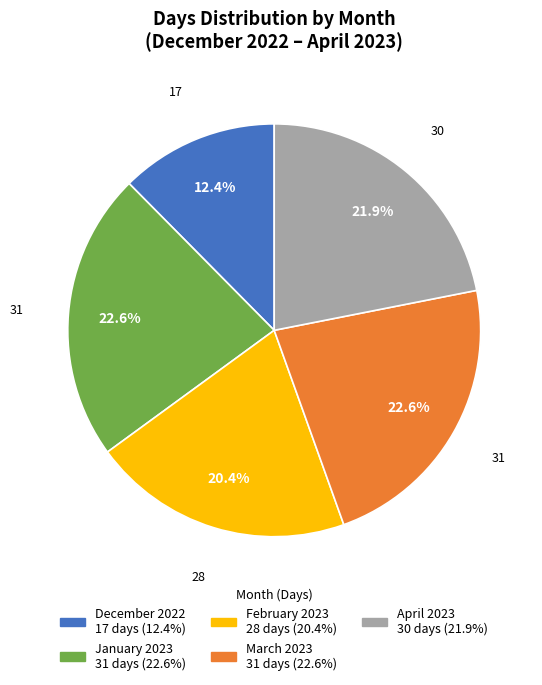

Is there any slice that represents more than half of the pie?

No